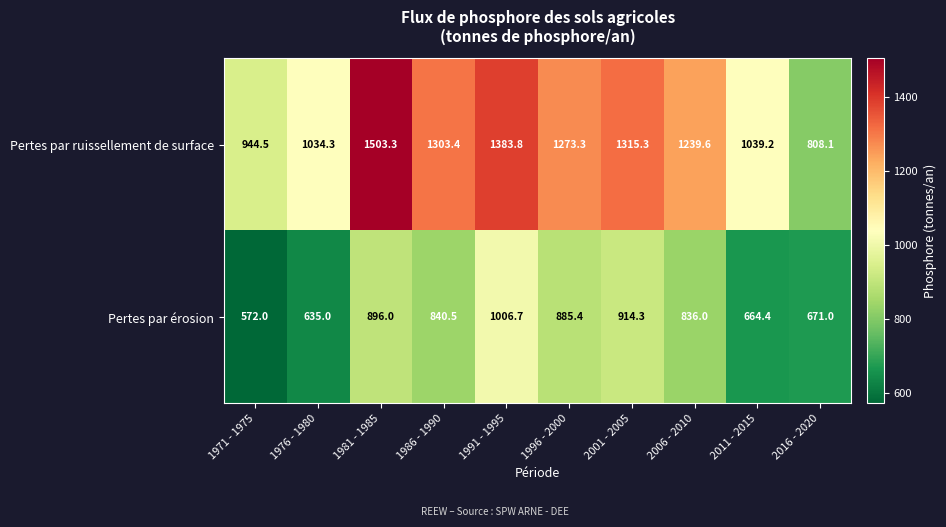

How many distinct data groups are displayed?

2